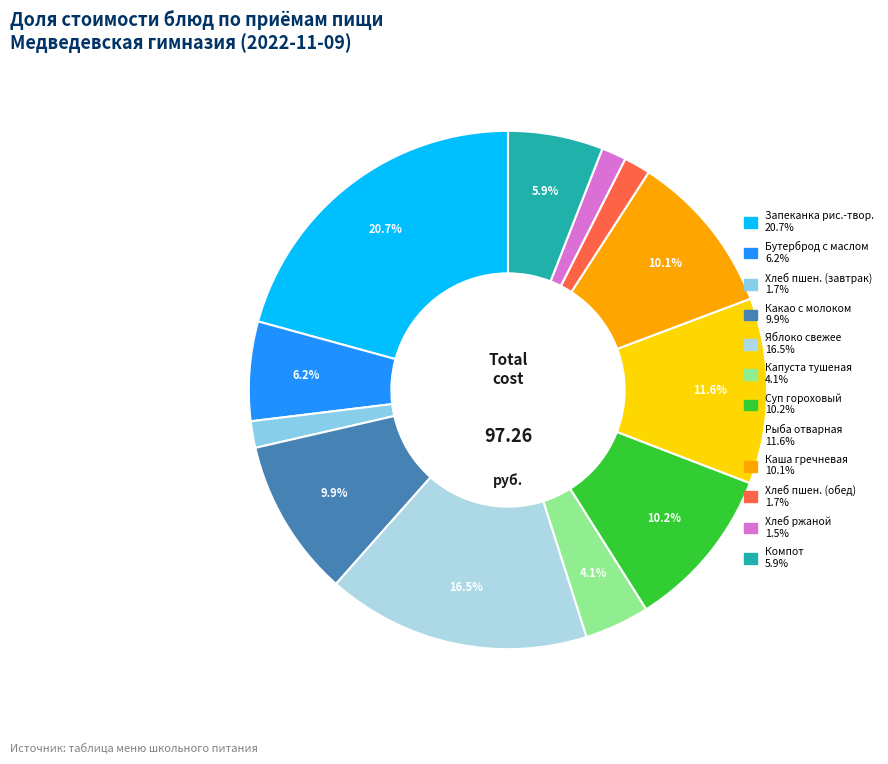

Rank the categories by value from highest to lowest.

запеканка рисово-творожная, яблоко свежее, рыба отварная, суп гороховый, каша гречневая, какао с молоком, бутерброд с маслом, компот из свежих плодов, капуста тушеная, пшеничный (хлеб), пшеничный (обед), ржаной